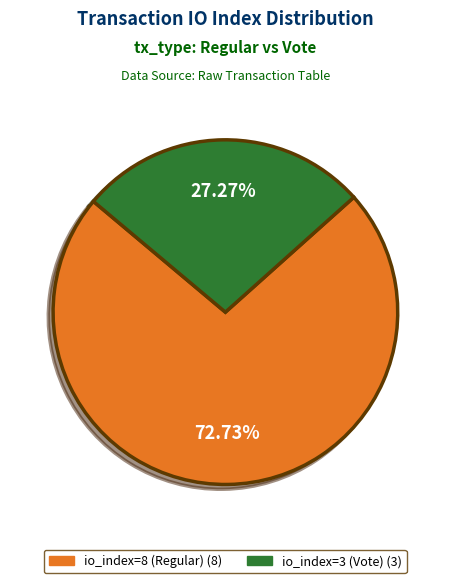

To the nearest percent, what is the average slice percentage?

50%